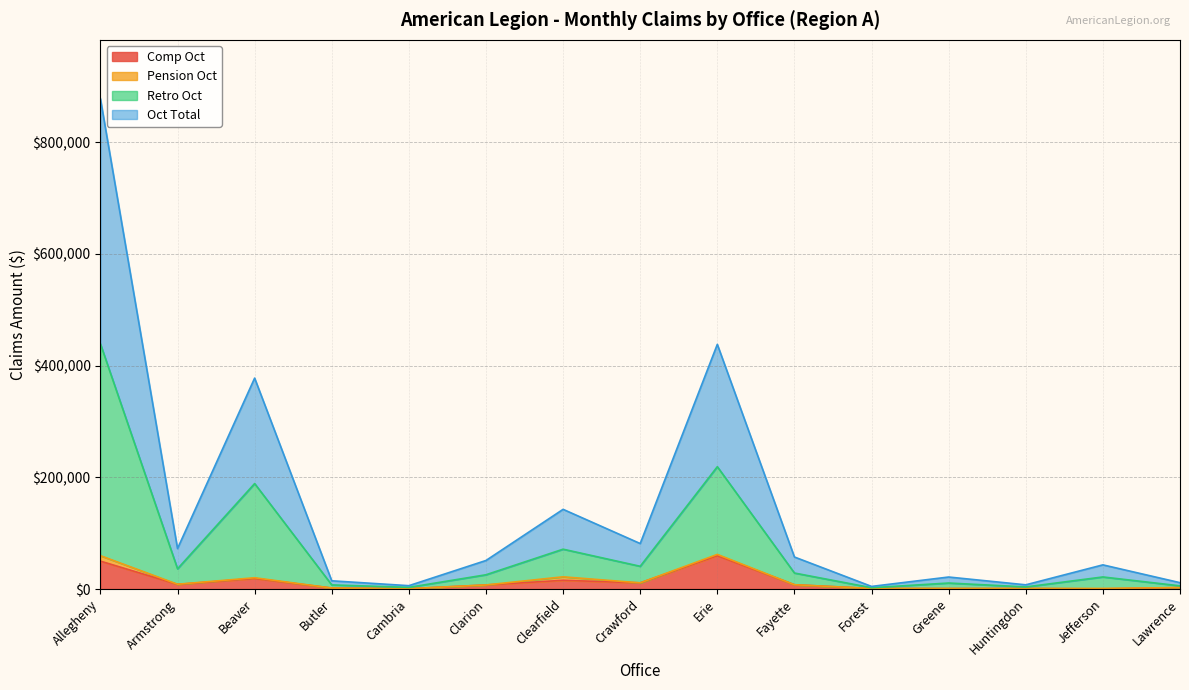

In Oct Total, how many points are lower than both neighbors (excluding endpoints)?

5